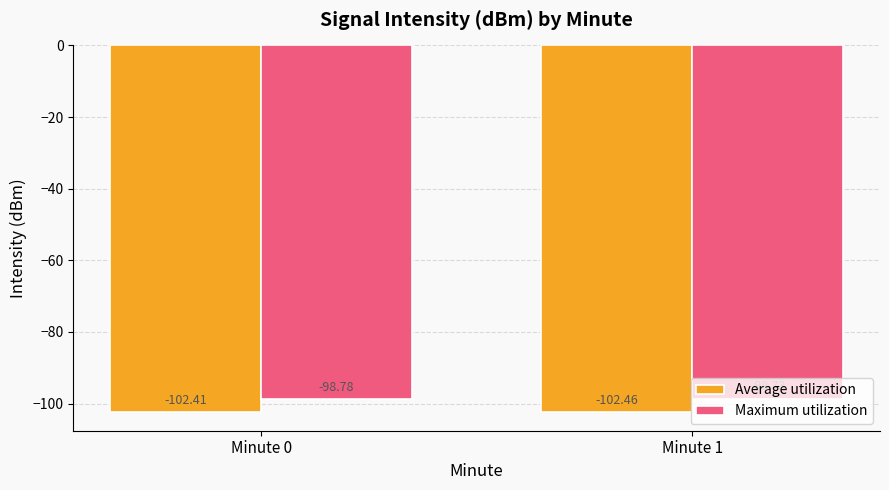

Reading right to left, what are all the values shown in this chart?

Average utilization: Minute 1=-102.5	Minute 0=-102.4
Maximum utilization: Minute 1=-98.7	Minute 0=-98.8